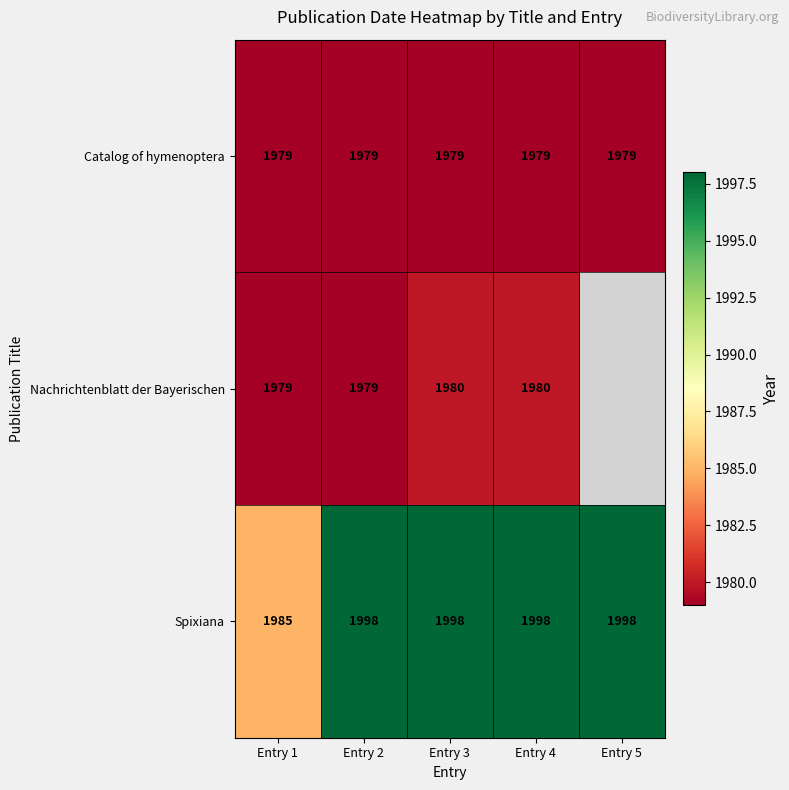

Is it true that Catalog of hymenoptera equals 636.7 at Entry 1?

False